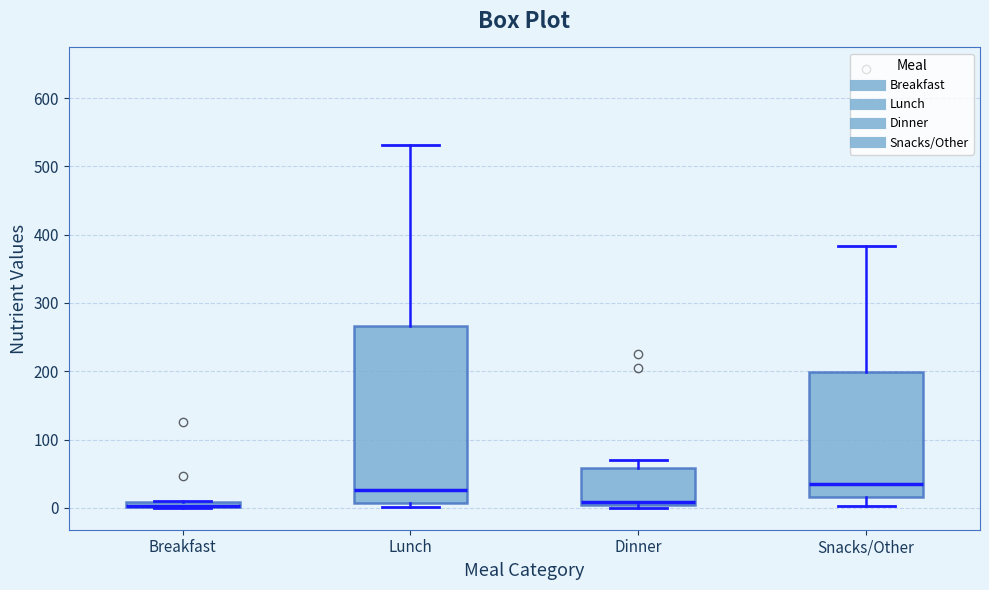

Where does the upper whisker of the box for Dinner end on the y-axis? The values are not printed on the chart, so give them approximately, as read against the axis.

70